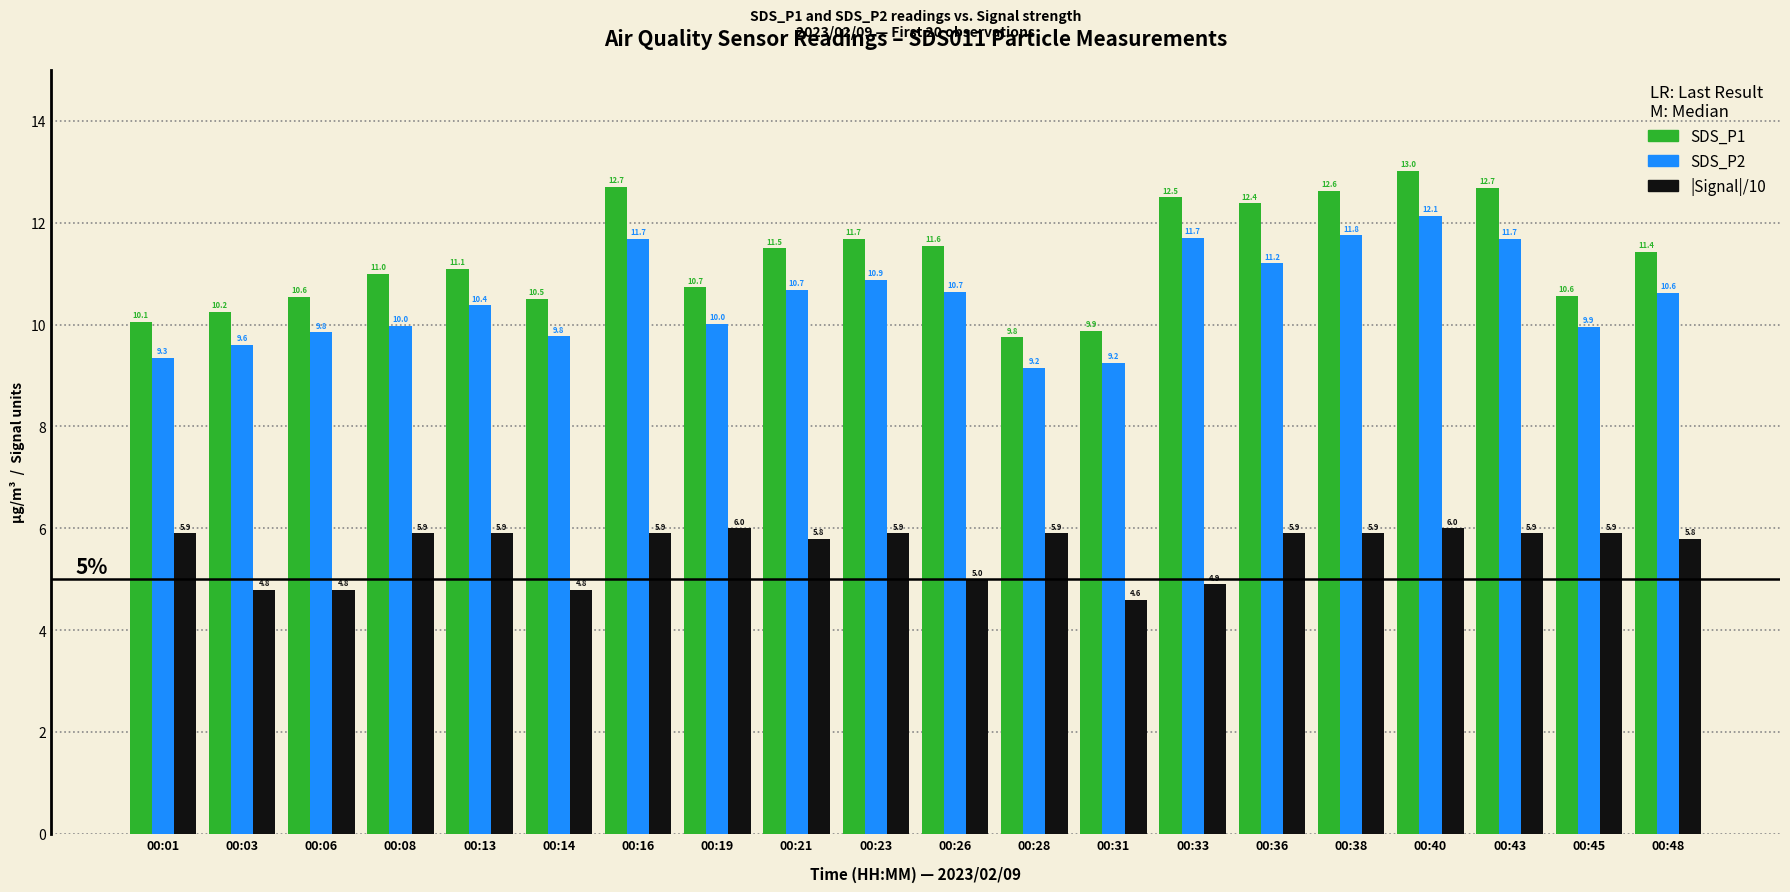

Count the number of data series in this chart.

3